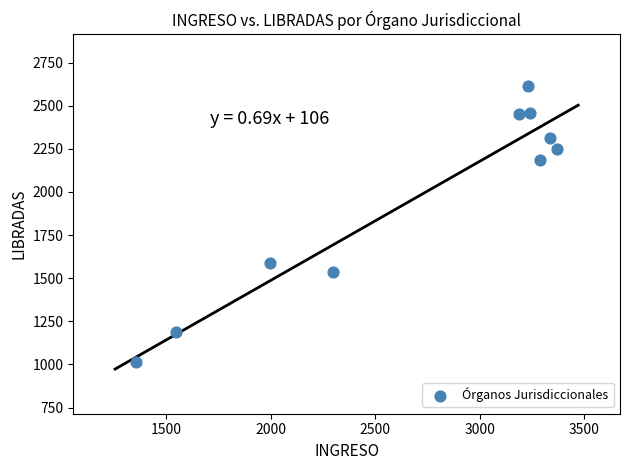

What is the range of X values (max minus min)?

2016